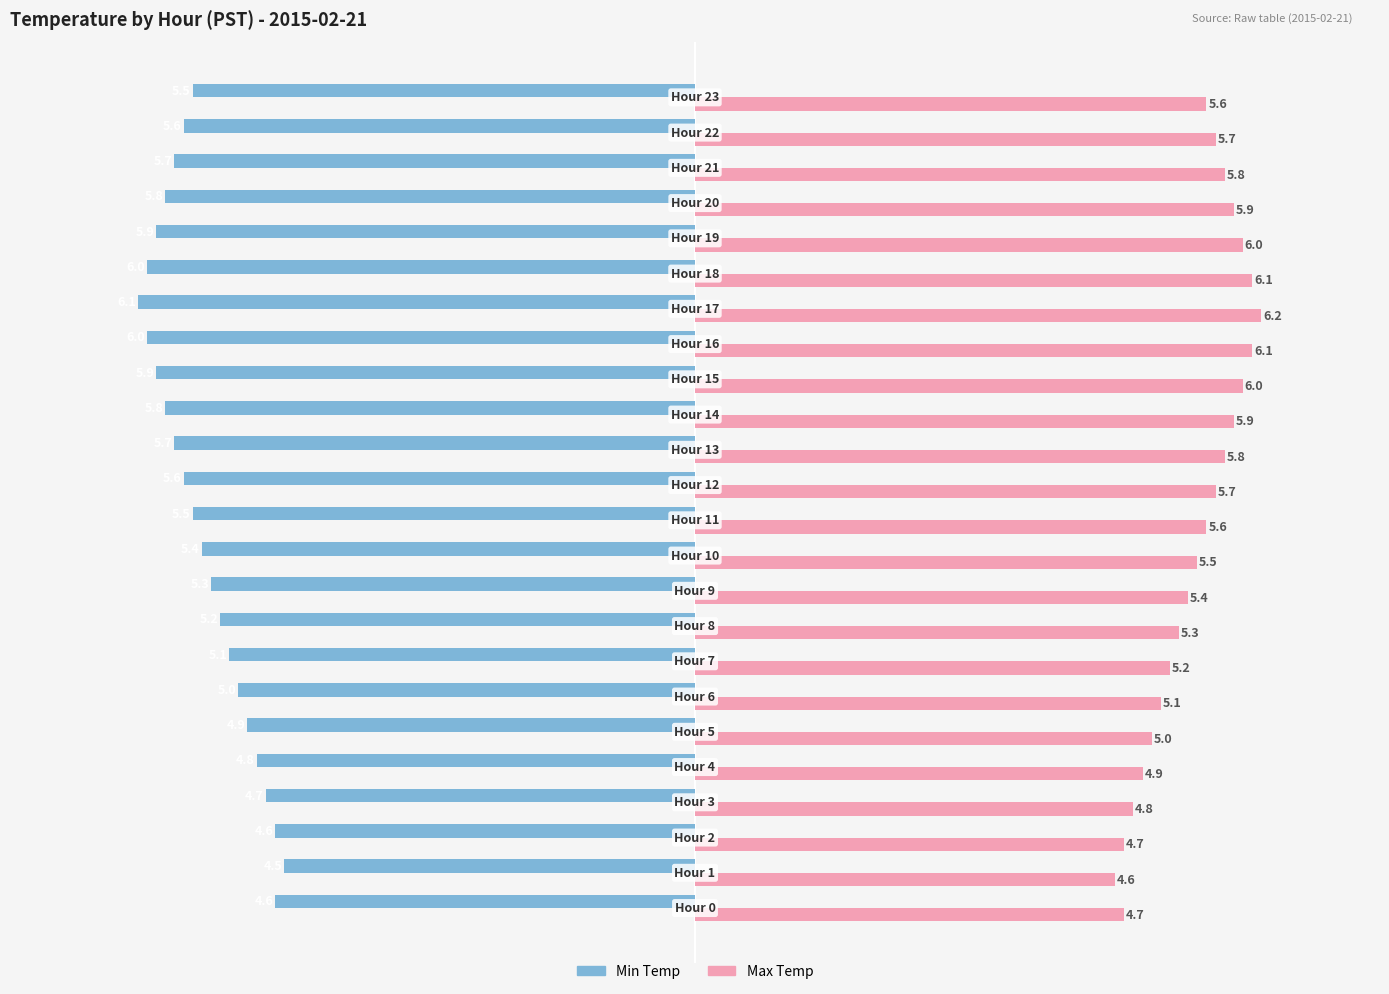

What is the maximum value for Min Temp?

-4.5